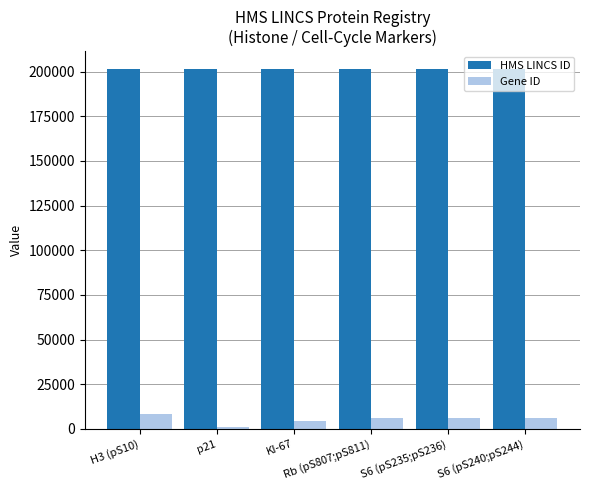

How many groups of bars are there?

6